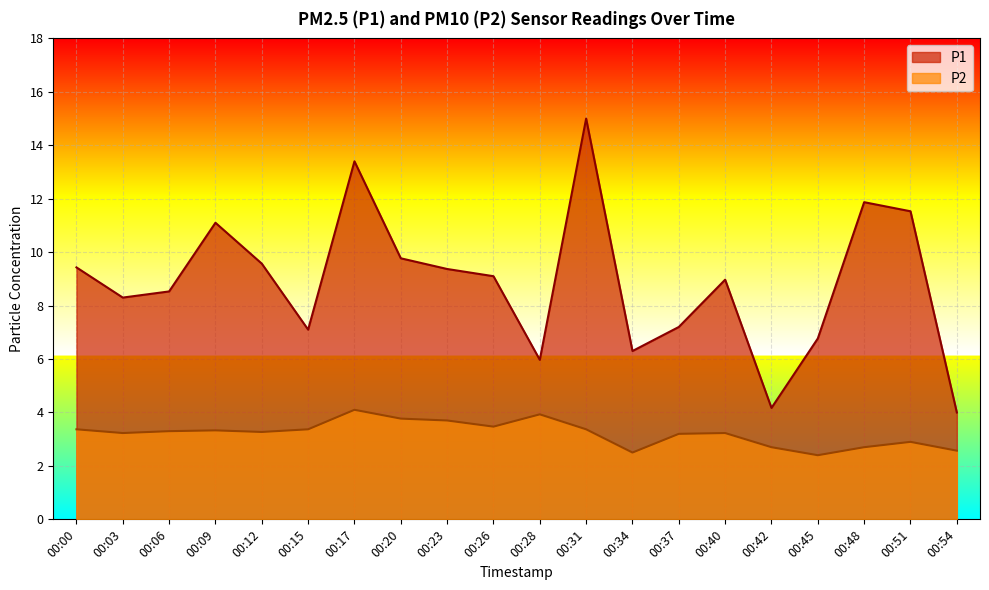

Is the value of P2 at 00:03 greater than the value of P1 at 00:31?

No